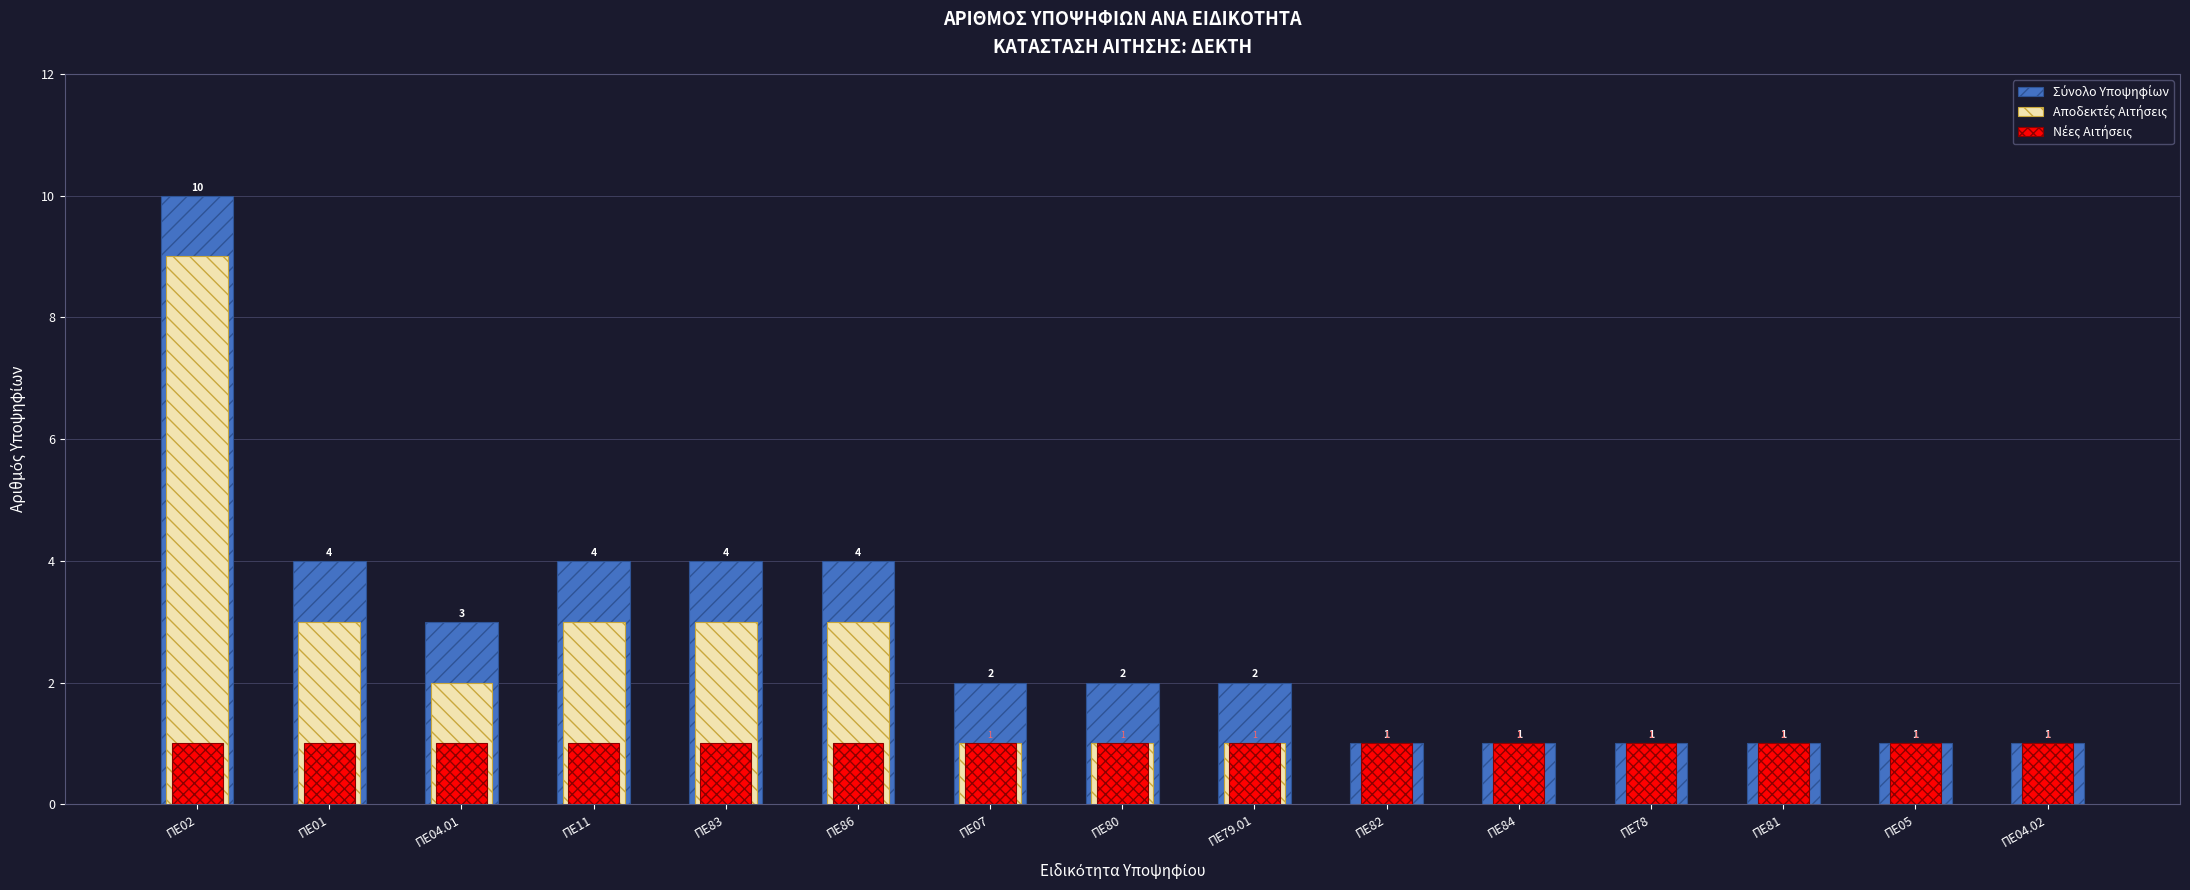

At which category is the sum across all series the highest?

ΠΕ02